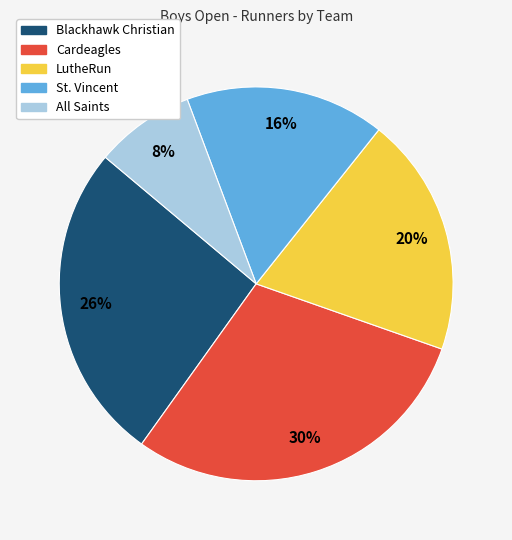

Which category has the biggest portion of the pie?

Cardeagles